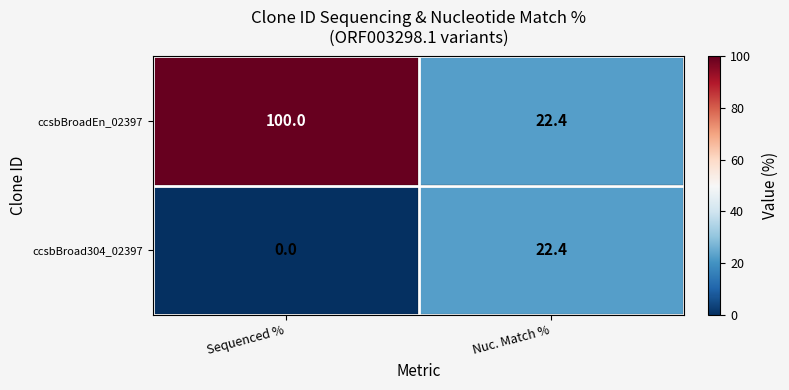

What is the maximum value for ccsbBroad304_02397?

22.4